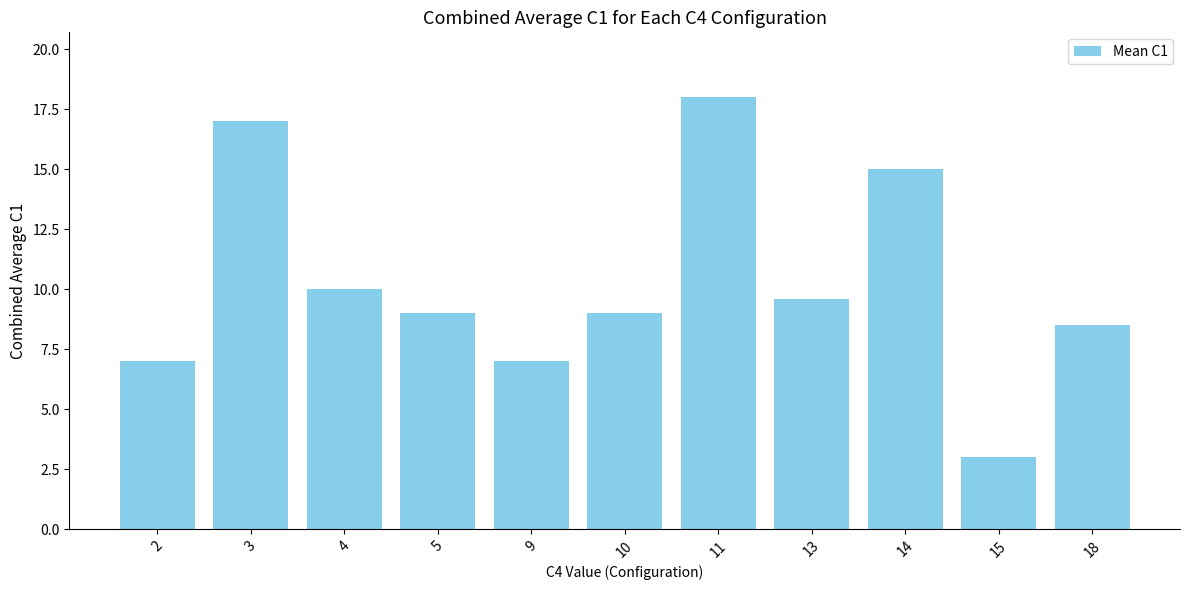

At which label is the value closest to 10?

4